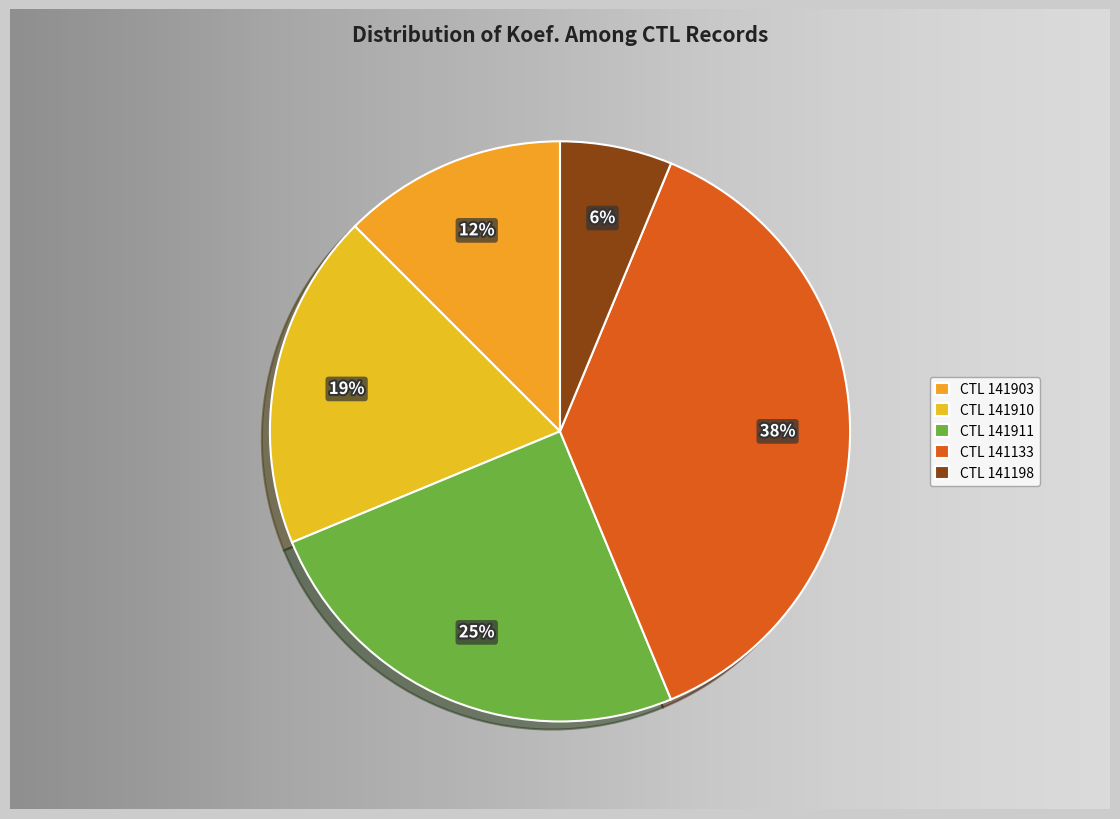

Is there a majority slice in this chart?

No